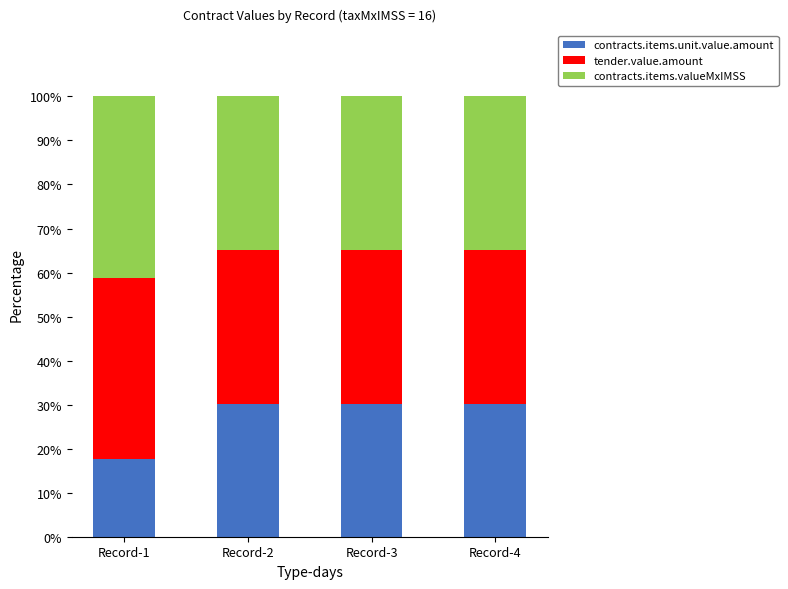

What is the sum of the contracts.items.unit.value.amount values at Record-1 and Record-2?

47.9